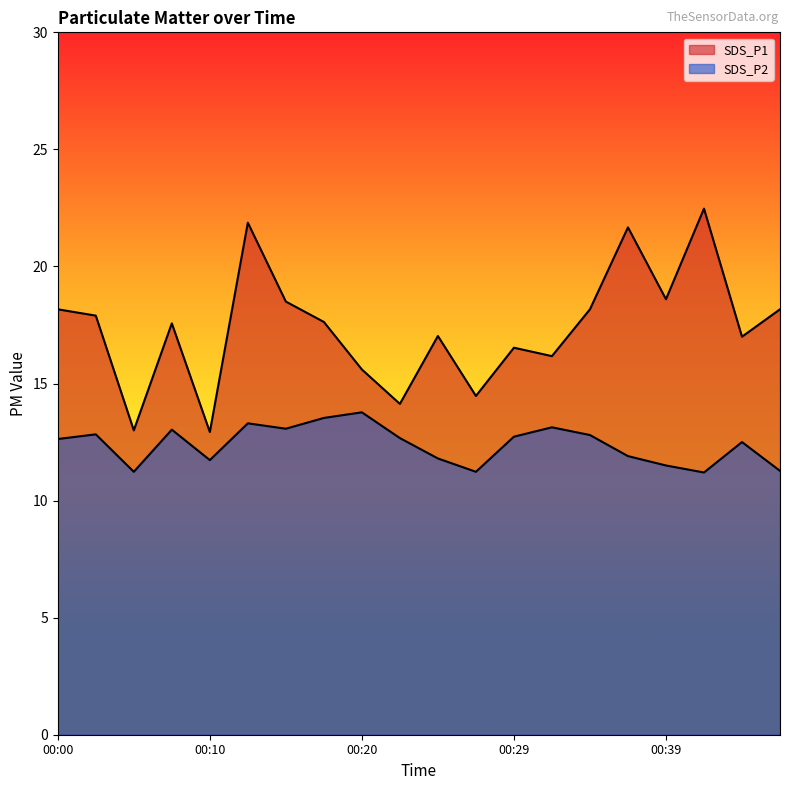

What is the value of the SDS_P2 point at the 18th from the left?

11.2